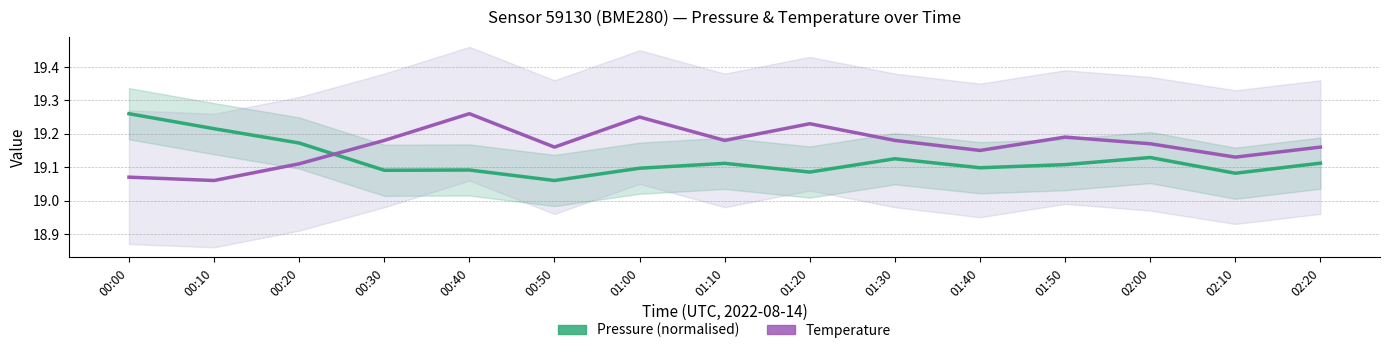

Which series has the largest total across all categories?

Temperature